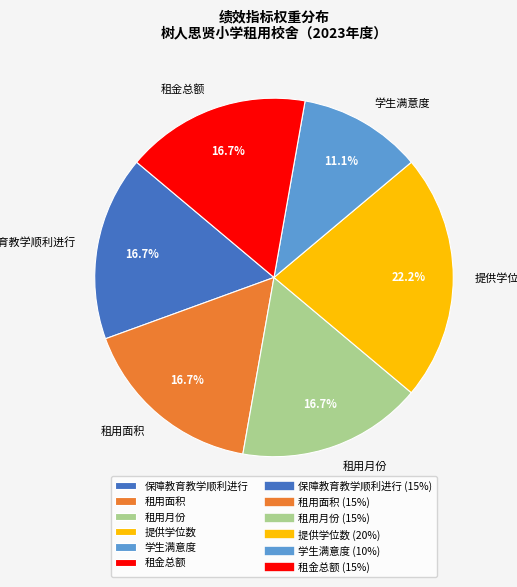

Is there a majority slice in this chart?

No